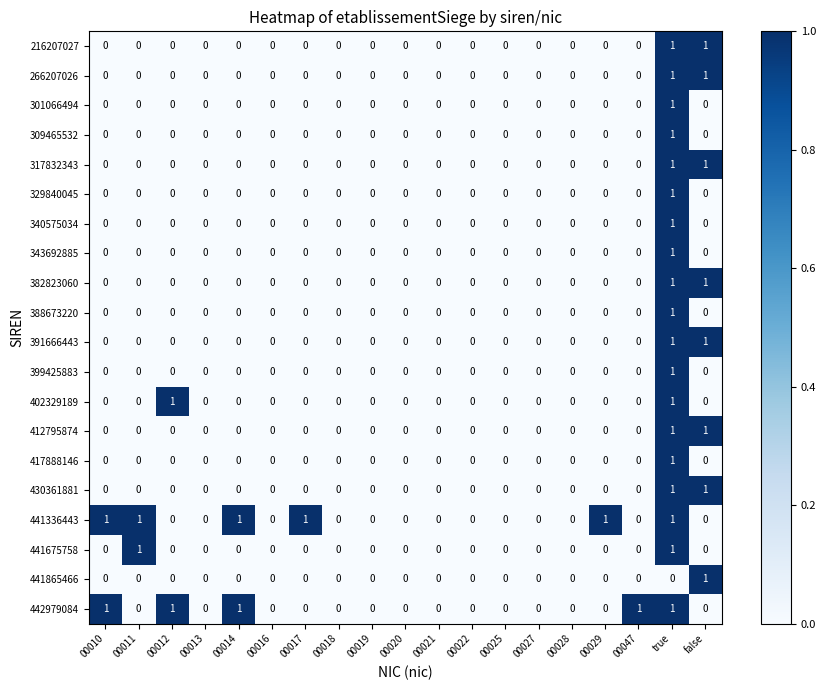

What is the total value across all series at 00012?

2